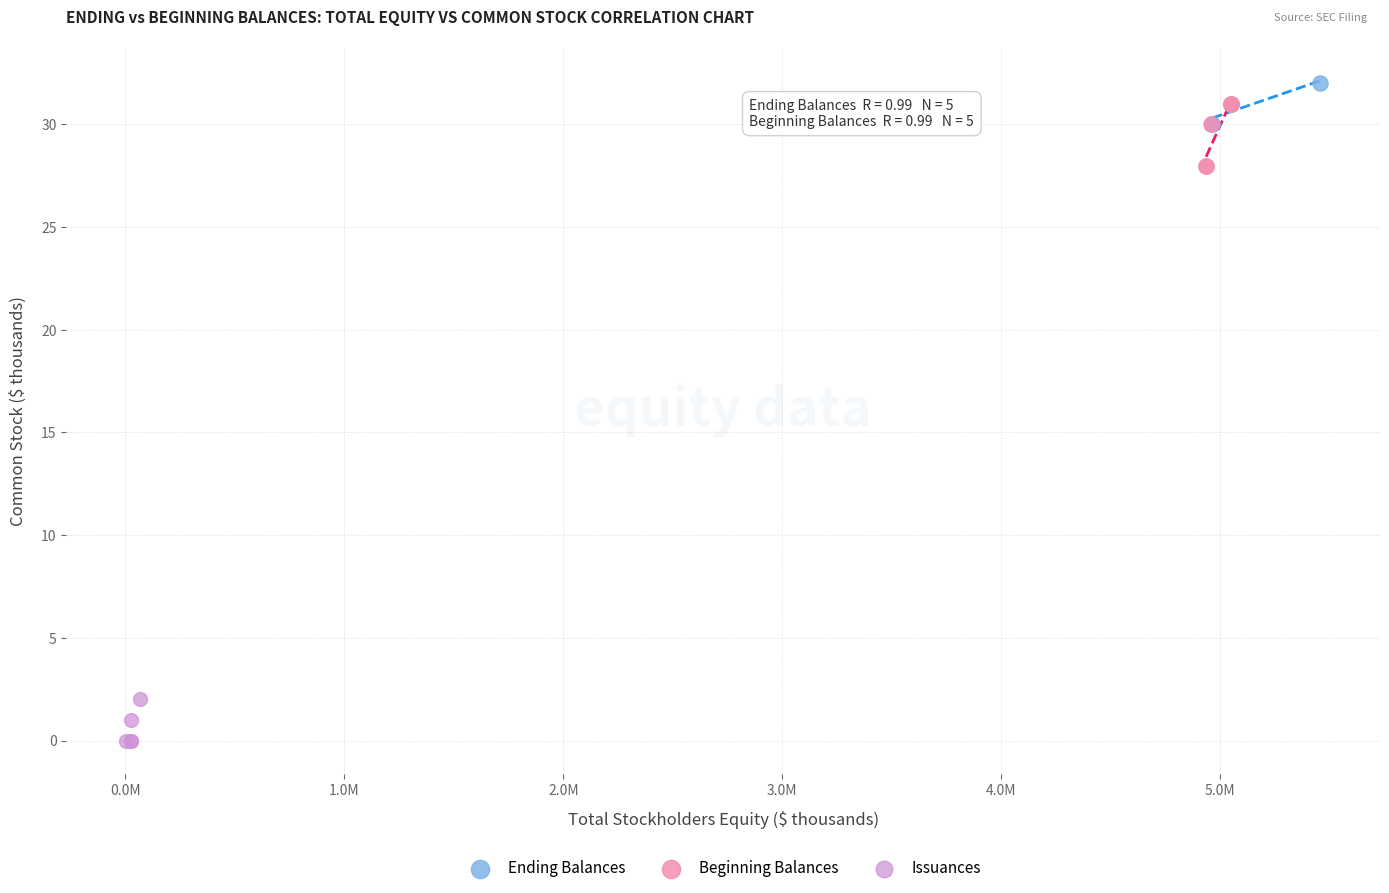

Which series contains the lowest Y value?

Issuances